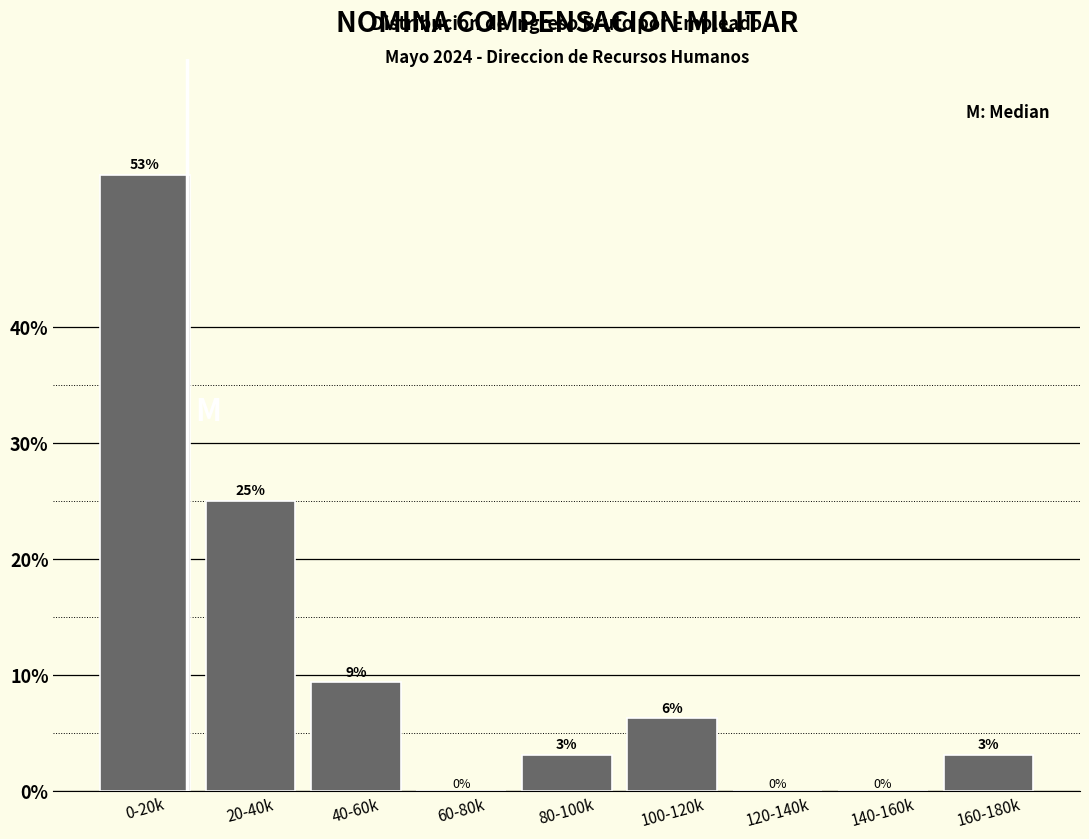

Where is the data nearest to the value 26?

20-40k